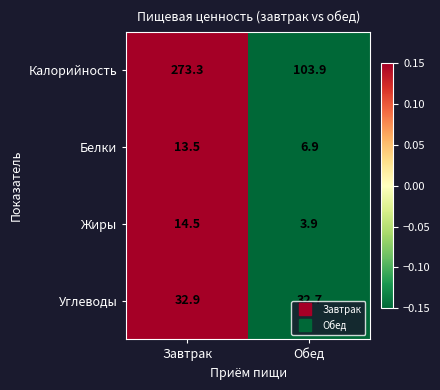

List the series in order of their peak value, lowest first.

Белки, Жиры, Углеводы, Калорийность